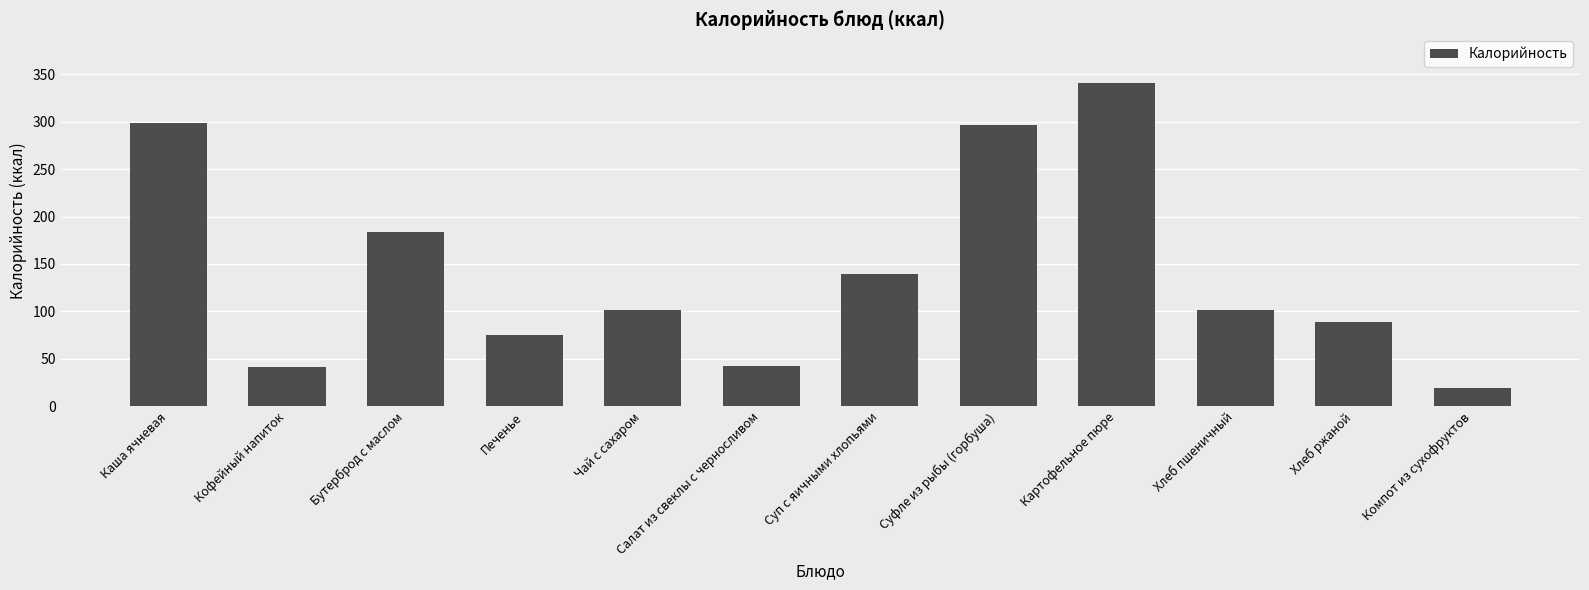

Where does the data first go above 101?

Каша ячневая